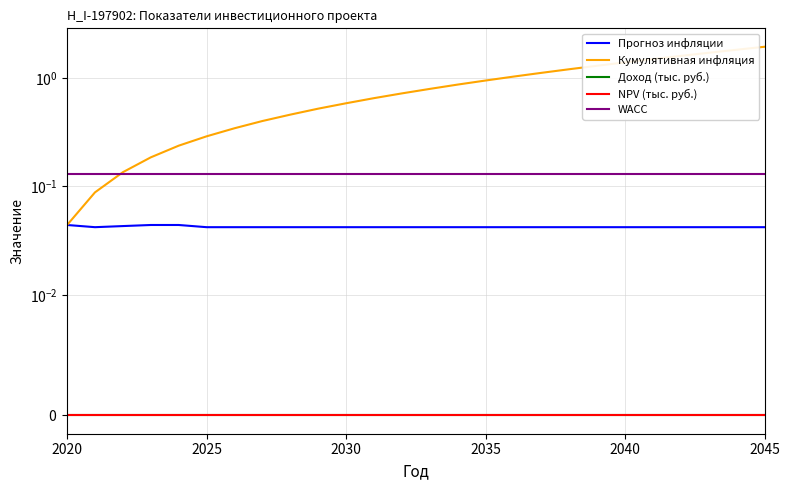

True or false: Доход (тыс. руб.) and WACC cross at least once.

False